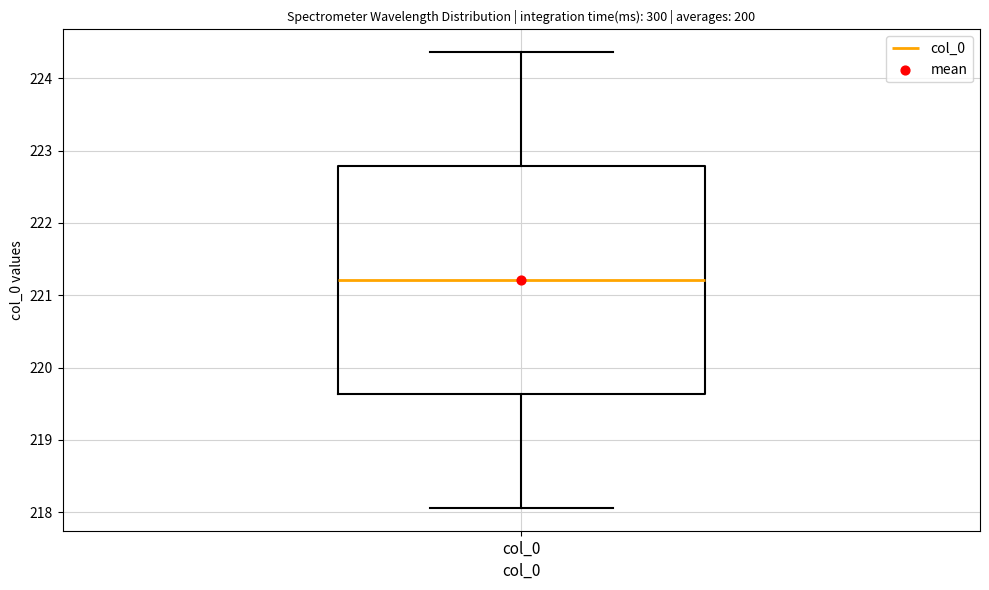

Where does the median line of the box for col_0 sit on the y-axis? The values are not printed on the chart, so give them approximately, as read against the axis.

221.2